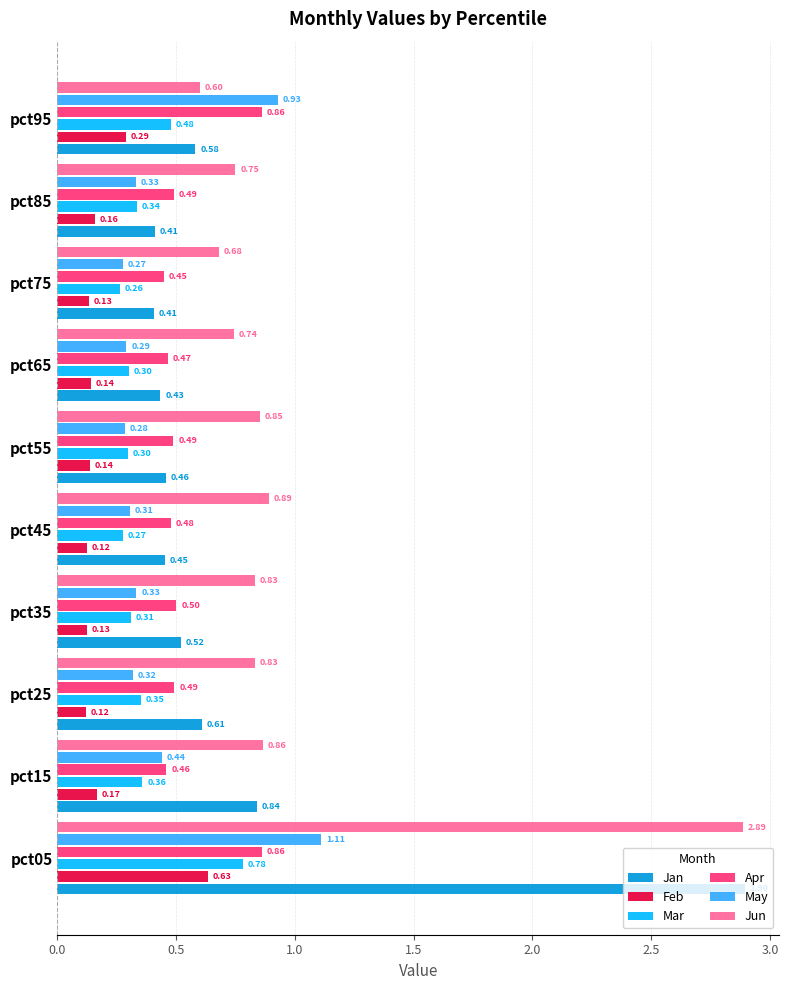

Where is Apr nearest to the value 0?

pct75